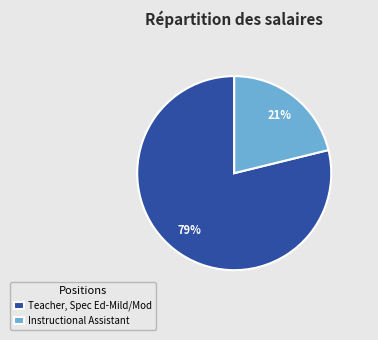

To the nearest percent, what is the difference between the largest and smallest slice percentages?

58%